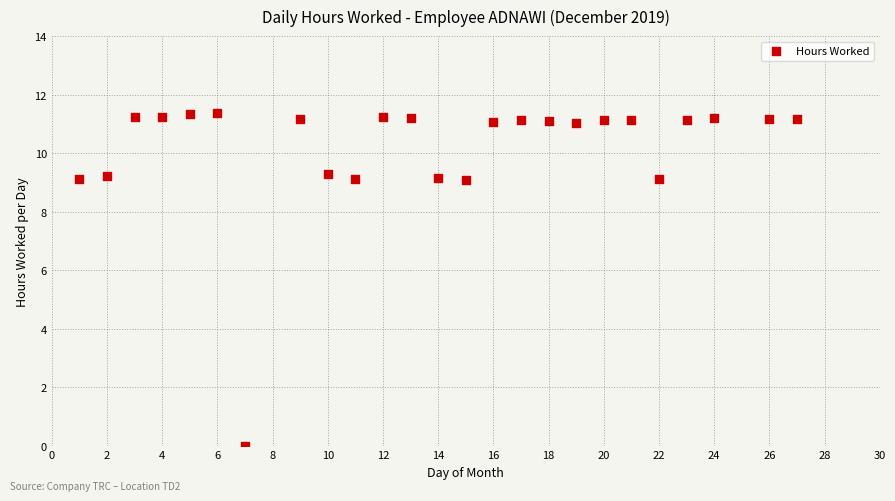

What is the range of X values (max minus min)?

26.0